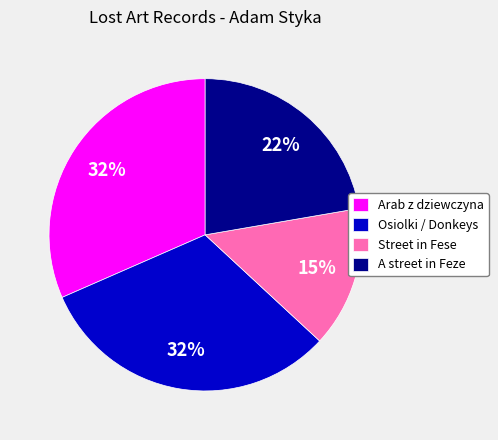

Approximately how many times larger is the value at Street in Fese compared to A street in Feze?

0.7